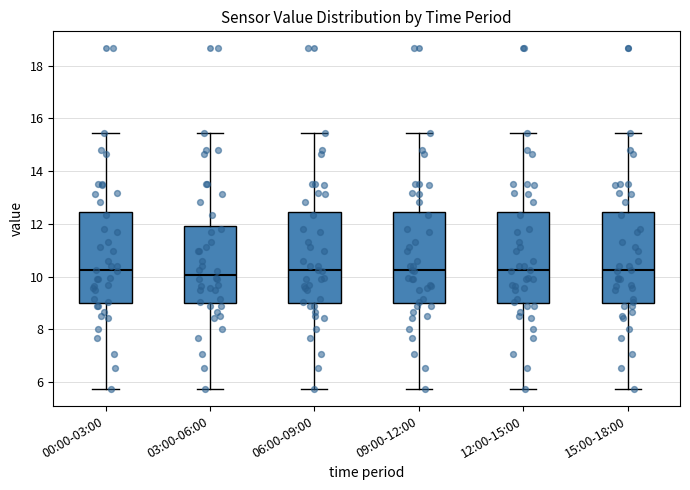

Reading left to right, read every box against the y-axis: the position of its median line, the range the box covers, and the ends of its whiskers. The values are not printed on the chart, so give them approximately, as read against the axis.

00:00-03:00: median 10.2, box 9.0 to 12.4, whiskers 5.8 to 15.4
03:00-06:00: median 10.0, box 9.0 to 12.0, whiskers 5.8 to 15.4
06:00-09:00: median 10.2, box 9.0 to 12.4, whiskers 5.8 to 15.4
09:00-12:00: median 10.2, box 9.0 to 12.4, whiskers 5.8 to 15.4
12:00-15:00: median 10.2, box 9.0 to 12.4, whiskers 5.8 to 15.4
15:00-18:00: median 10.2, box 9.0 to 12.4, whiskers 5.8 to 15.4